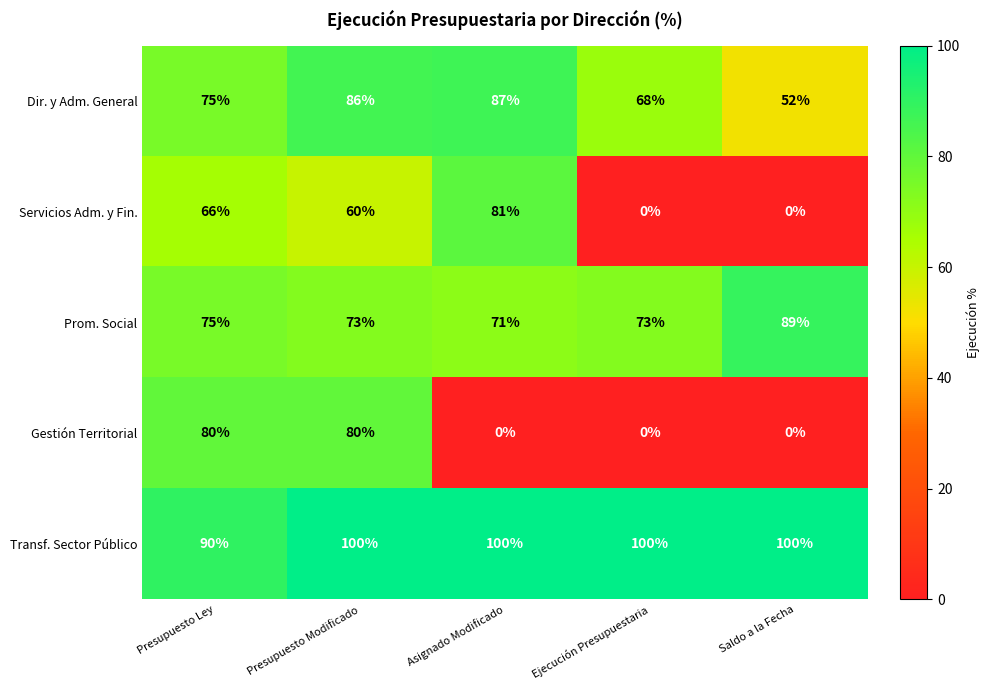

Is it true that Transf. Sector Público equals 178 at Presupuesto Modificado?

False